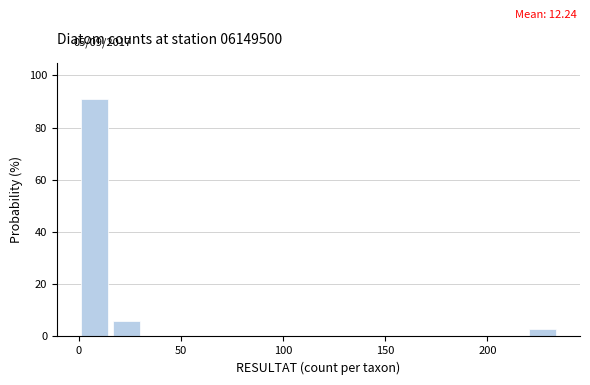

Around what value on the x-axis is the tallest bar? Give the approximate position of its centre, as read against the axis.

10